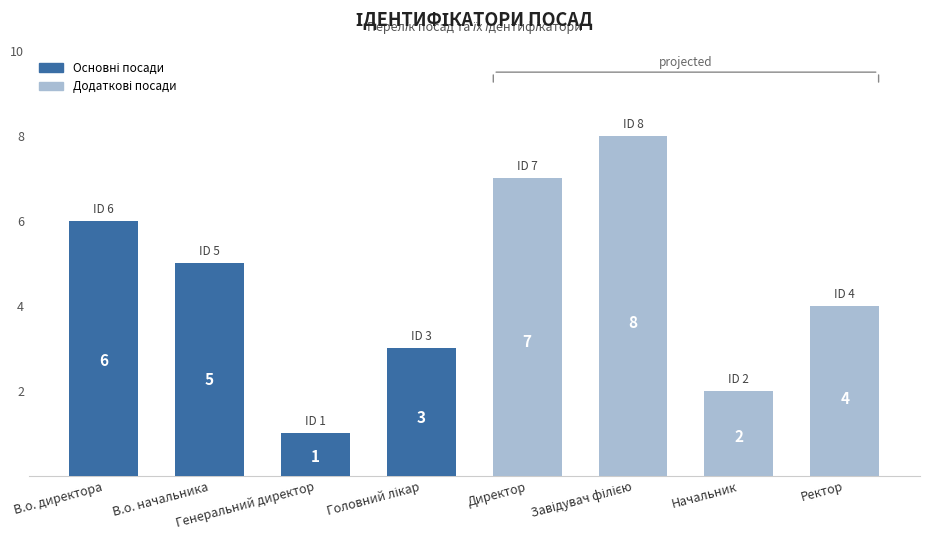

The value at Директор is 12. True or false?

False